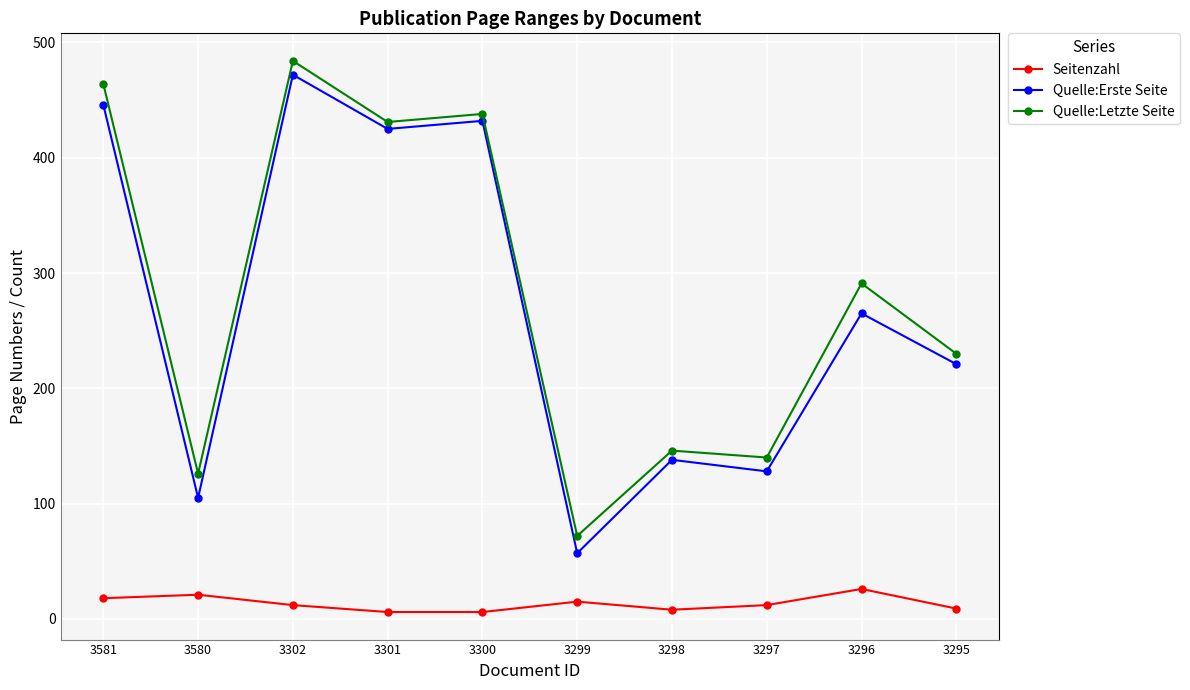

In Seitenzahl, how many points are higher than both neighbors (excluding endpoints)?

3